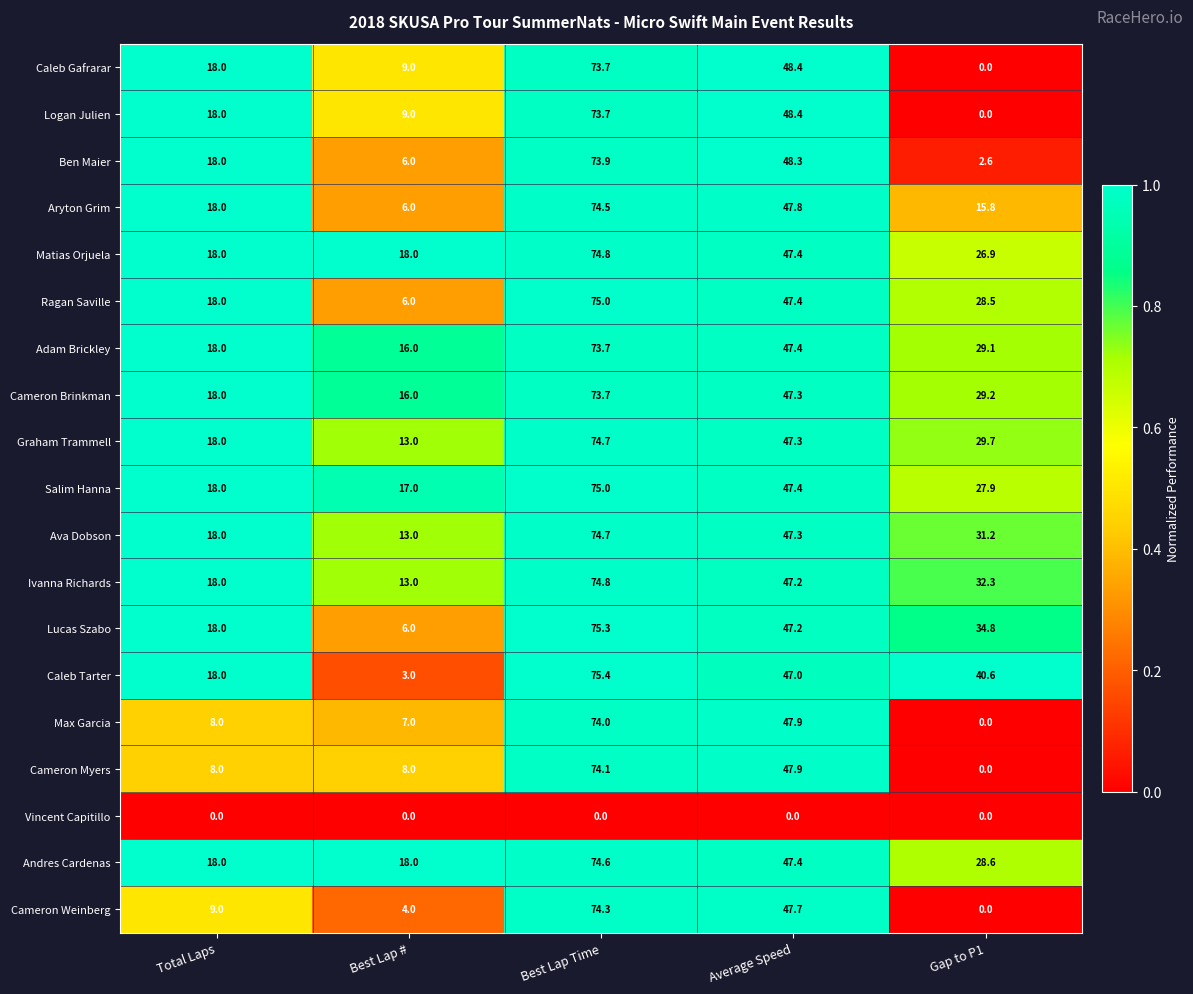

The Ava Dobson series shows 74.7 at Best Lap Time. True or false?

True